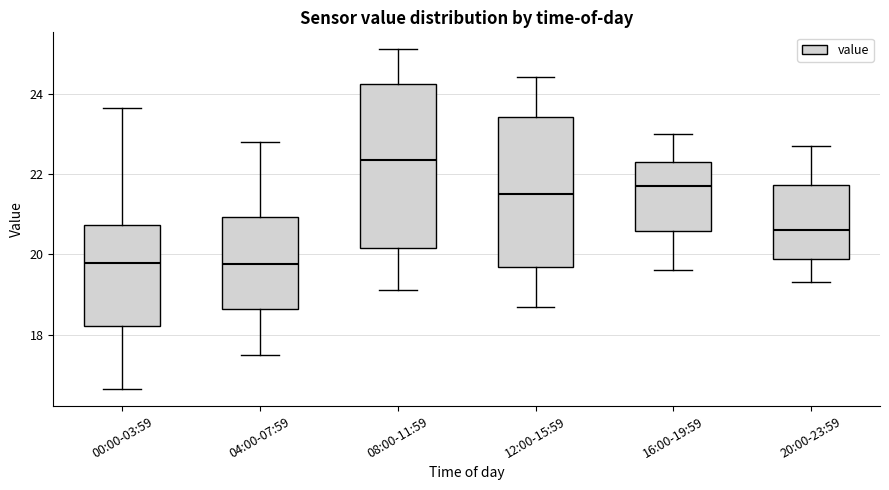

Which box is the tallest, from its lower edge to its upper edge?

08:00-11:59